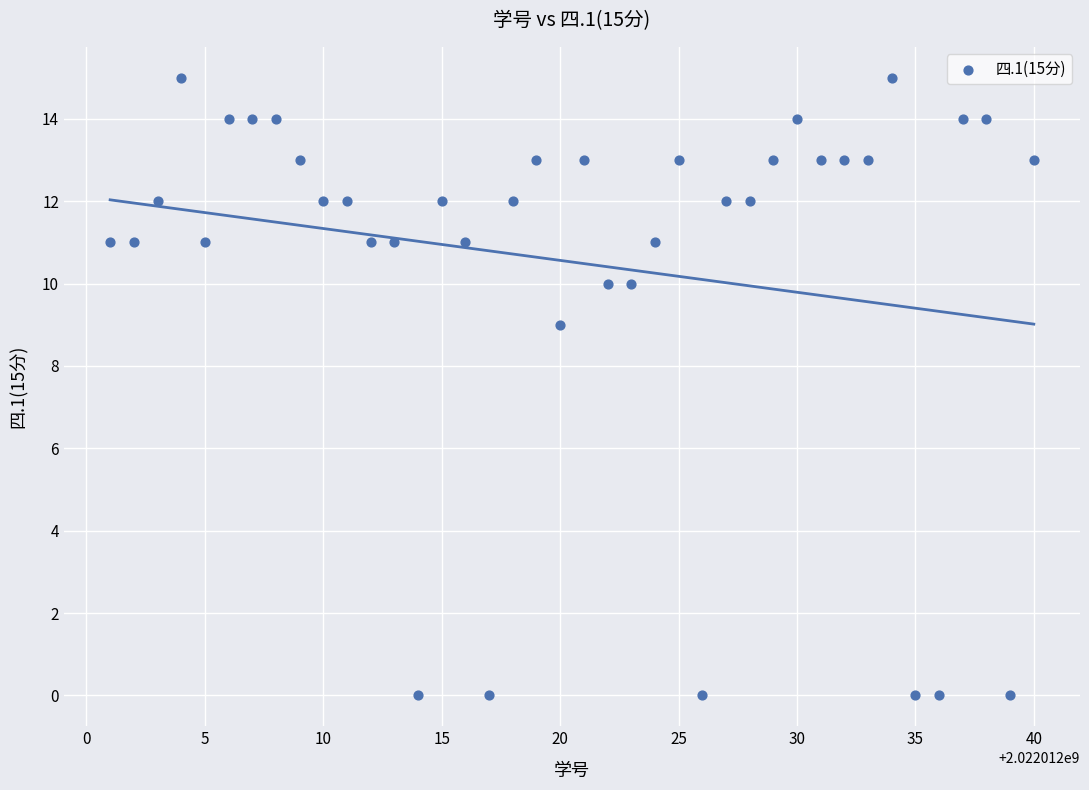

What Y value in the scatter plot is closest to 7?

9